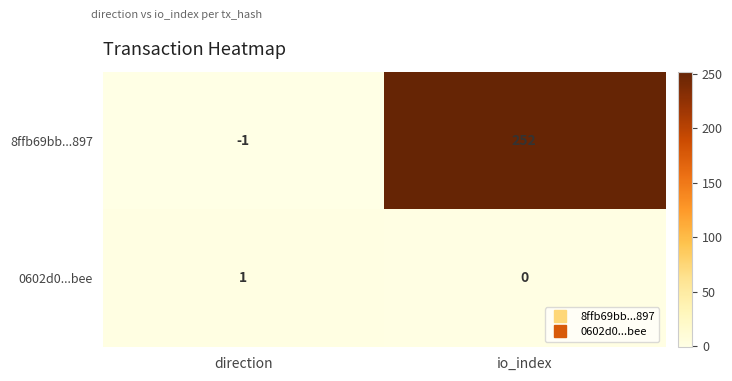

Which series has the largest range (max minus min)?

8ffb69bb...897